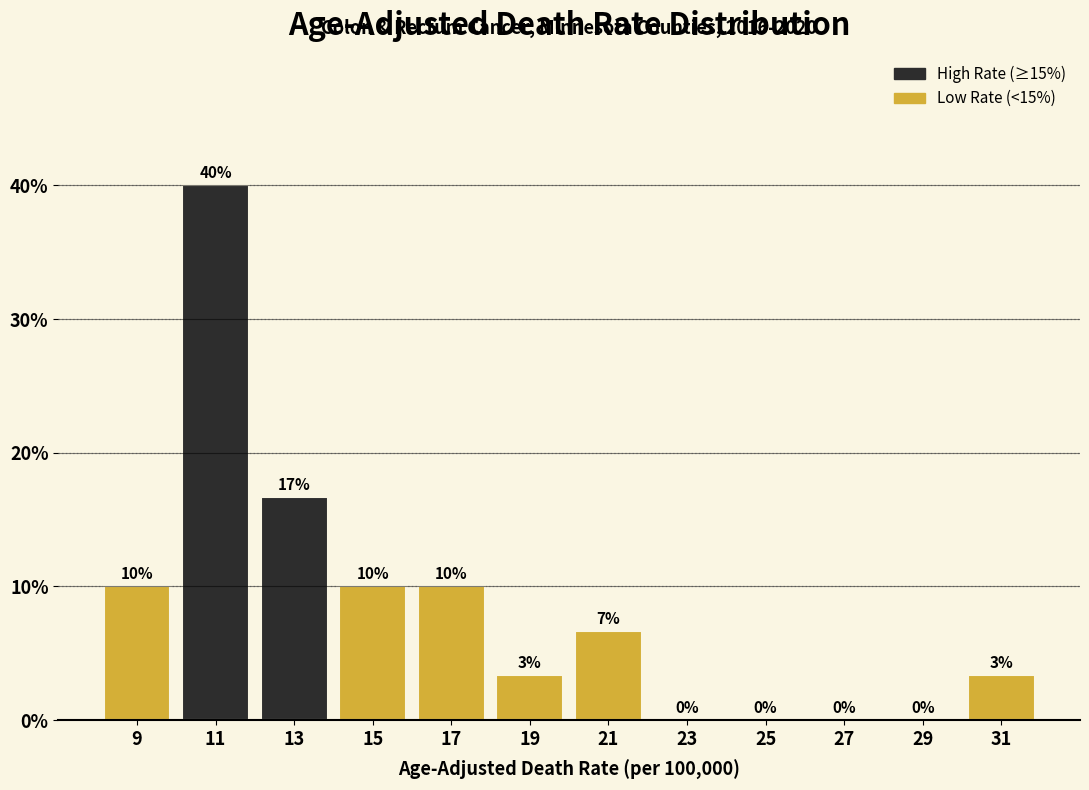

Over which range of the x-axis is the bar tallest?

10 to 12